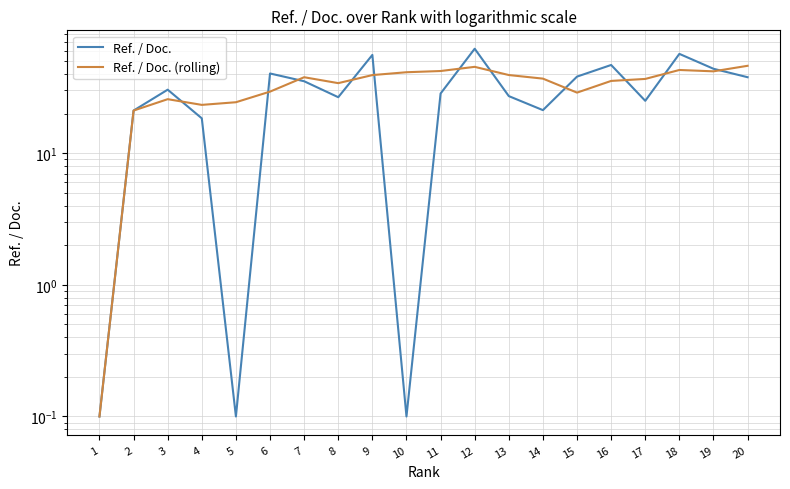

Where is Ref. / Doc. (rolling) nearest to the value 23?

4